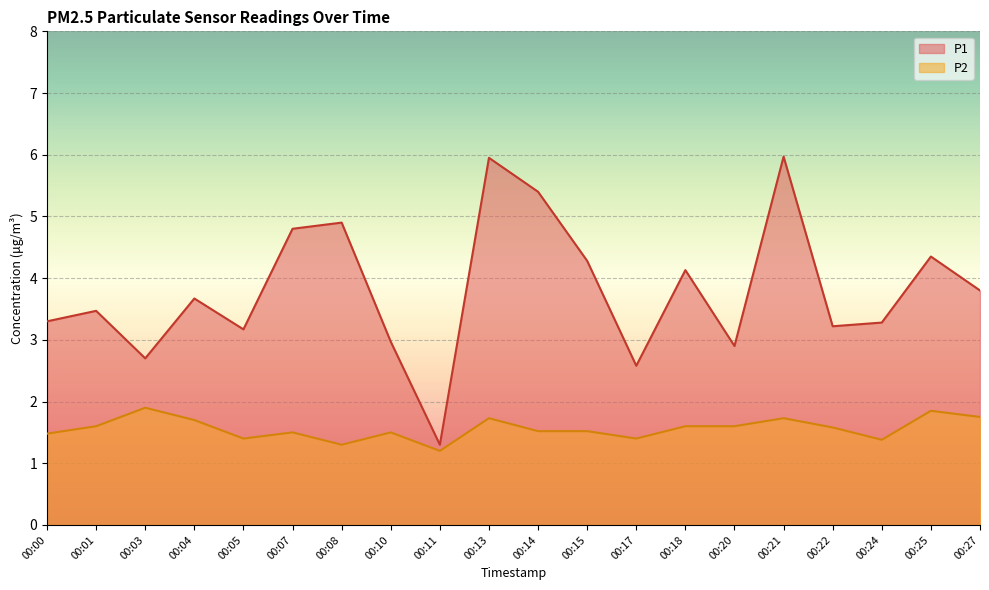

Reading left to right, list all the values displayed in this chart.

P1: 3.3	3.5	2.7	3.7	3.2	4.8	4.9	3.0	1.3	6.0	5.4	4.3	2.6	4.1	2.9	6.0	3.2	3.3	4.3	3.8
P2: 1.5	1.6	1.9	1.7	1.4	1.5	1.3	1.5	1.2	1.7	1.5	1.5	1.4	1.6	1.6	1.7	1.6	1.4	1.9	1.8